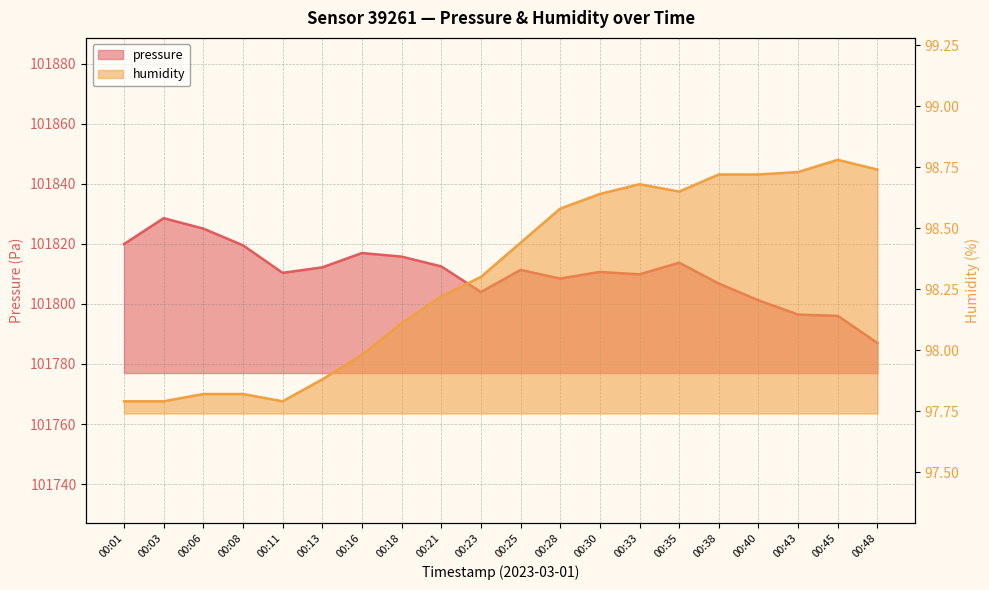

Does the chart have visible grid lines?

Yes